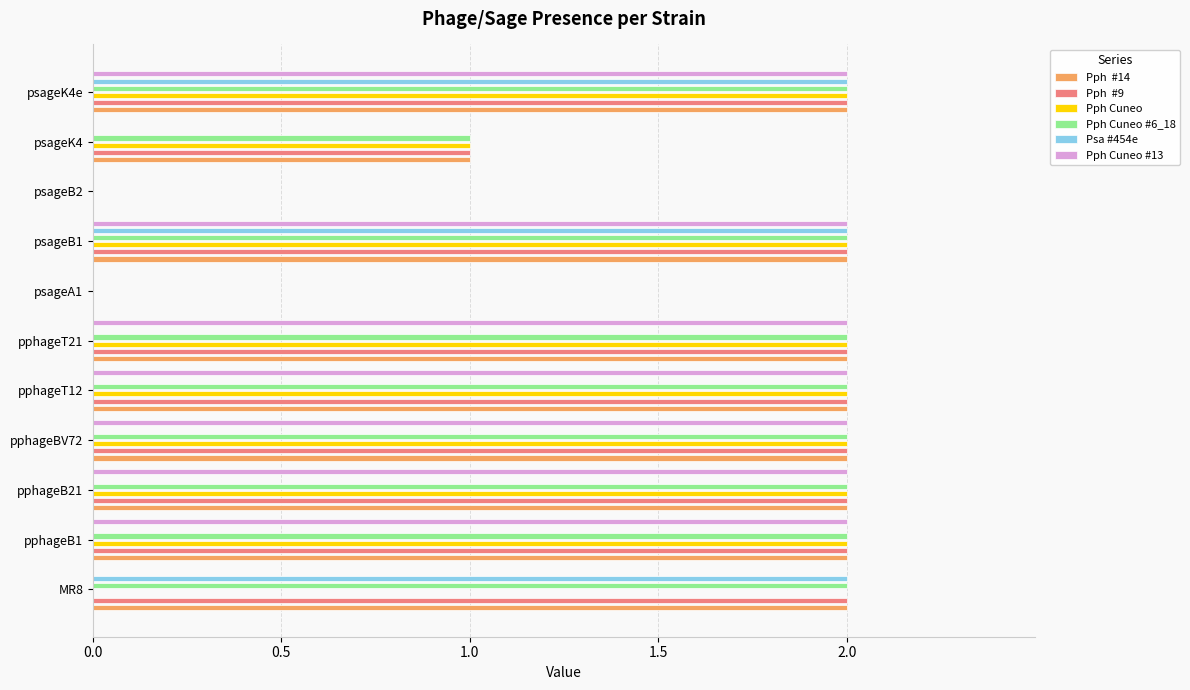

What is the difference between the maximum and minimum values in the Pph Cuneo #6_18 series?

2